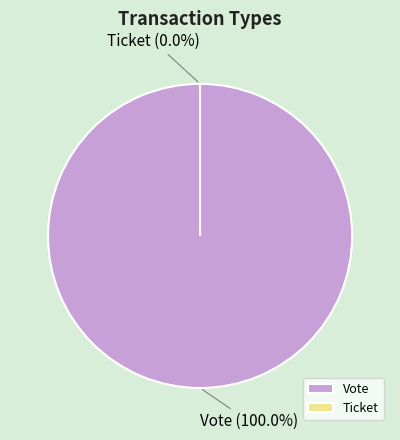

Which category has the smallest portion of the pie?

Ticket